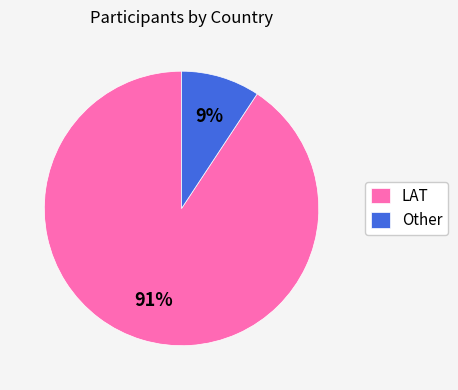

Combined, do Other and LAT account for over 50%?

Yes